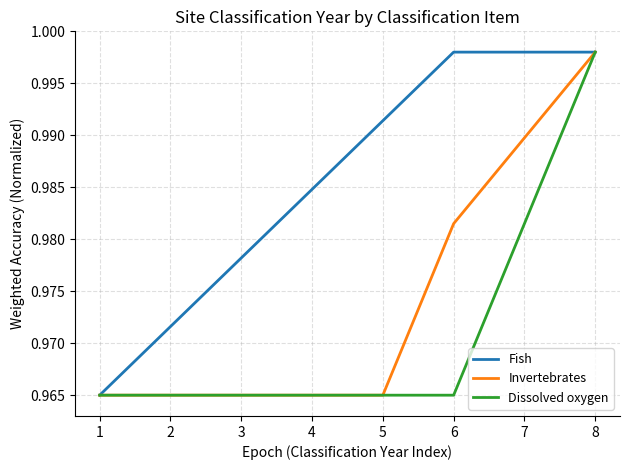

Rank the series by their average value, from lowest to highest.

Dissolved oxygen, Invertebrates, Fish